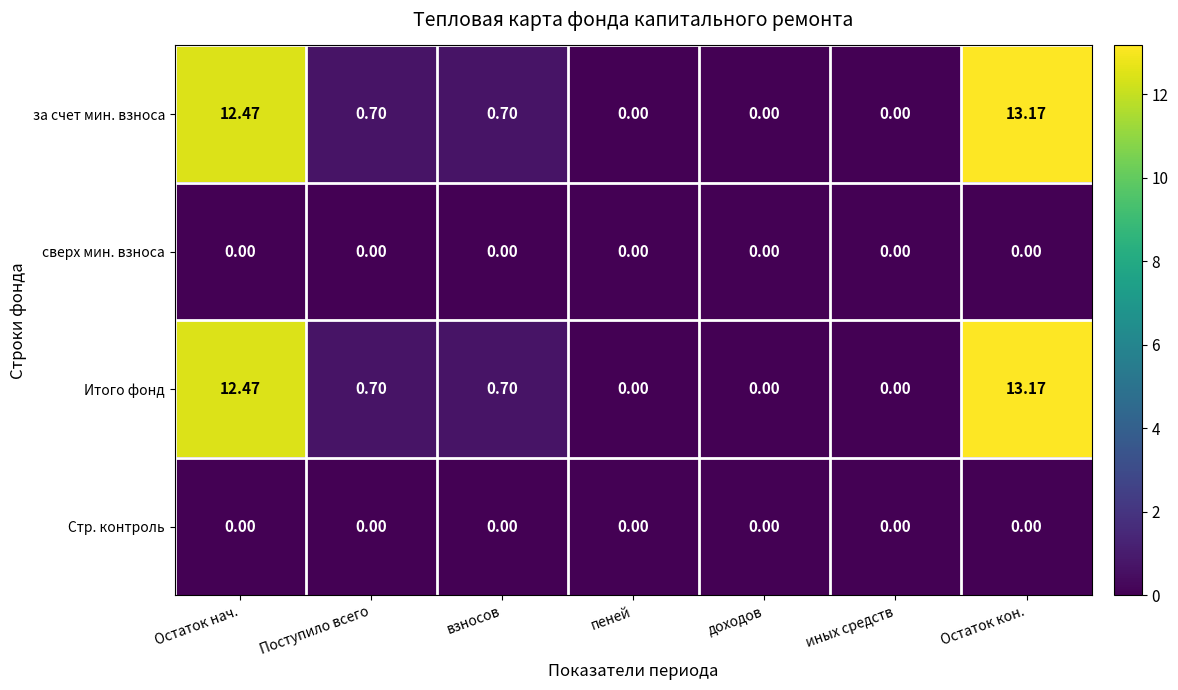

What is the spread (max minus min) of values at взносов?

0.7